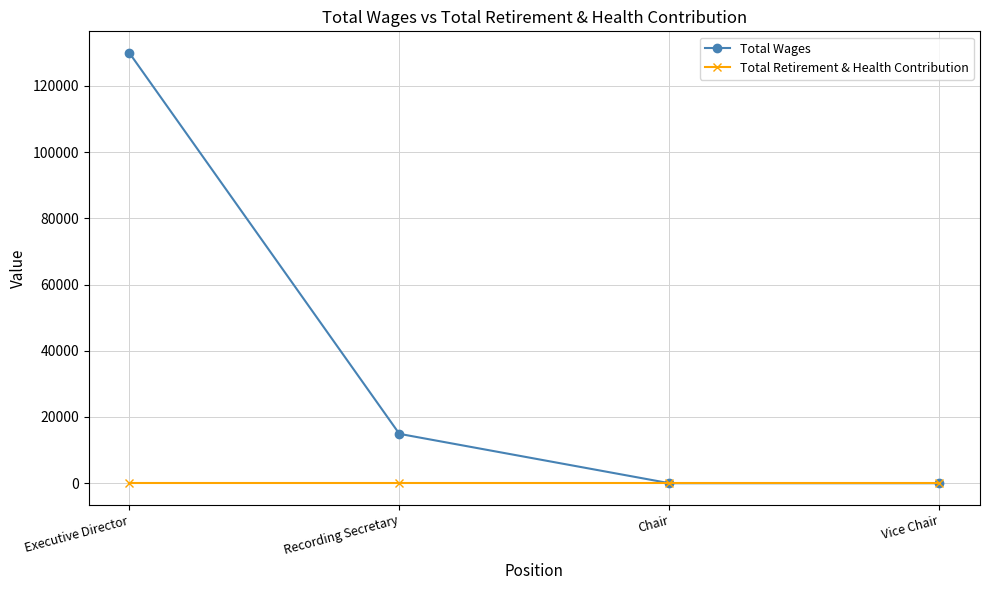

True or false: Total Wages has more than 0 points higher than both neighbors.

False